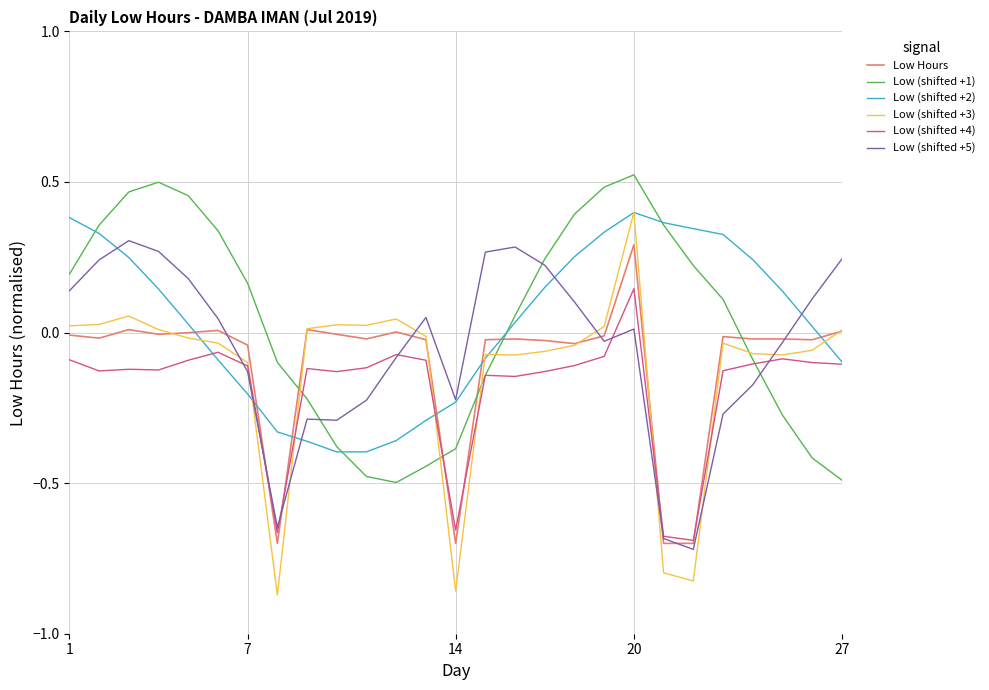

Which series has the largest range (max minus min)?

Low (shifted +3)